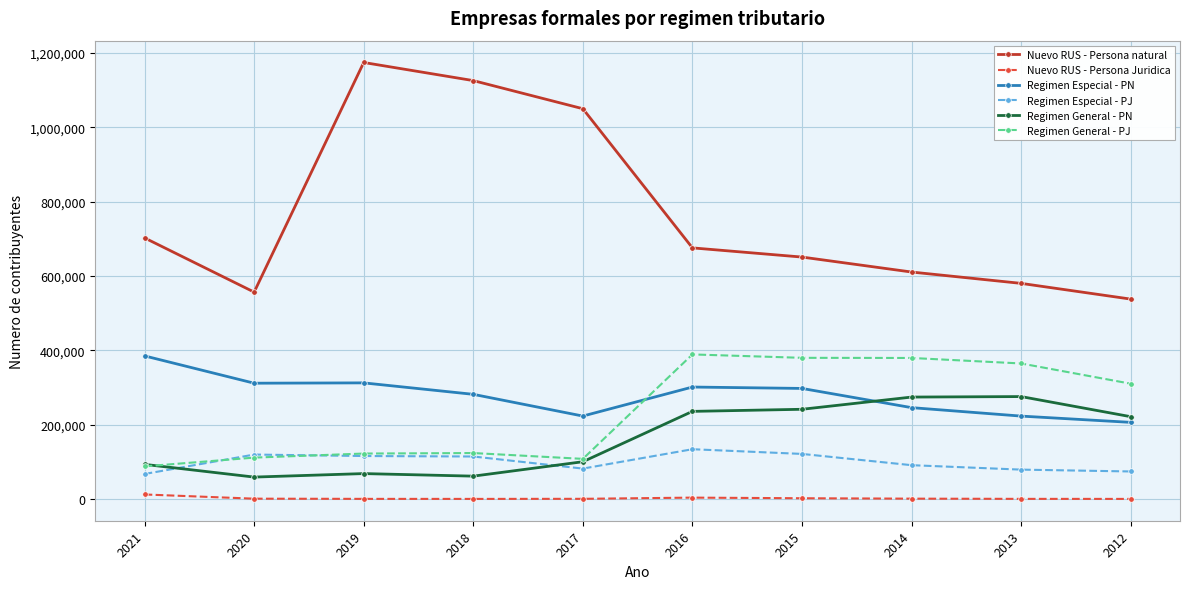

Where do Regimen Especial - PJ and Regimen General - PJ first cross each other?

2021 and 2020